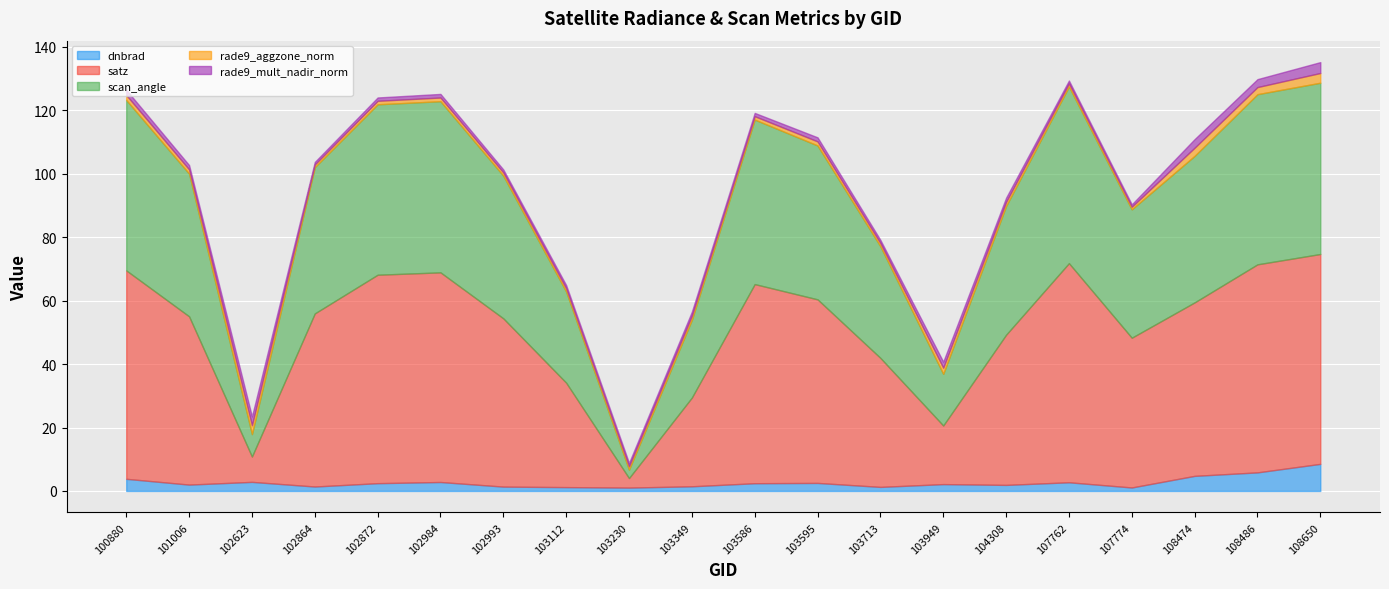

True or false: satz has a value of 57.9 at 103595.

True